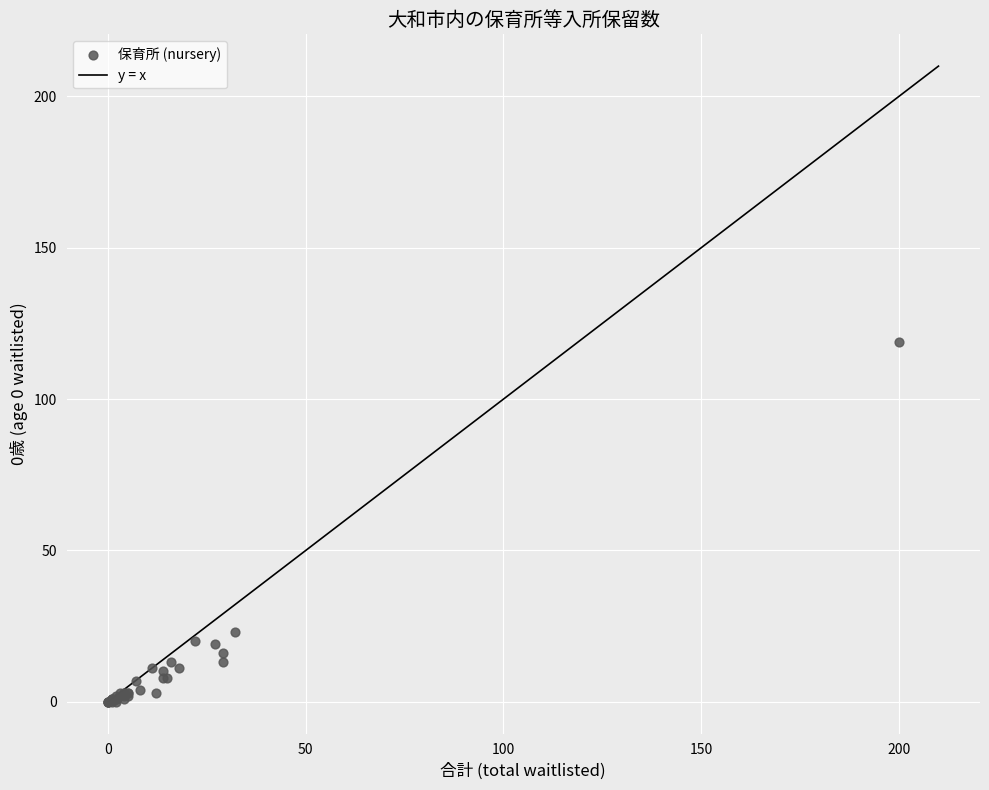

What Y value in the scatter plot is closest to 59?

23